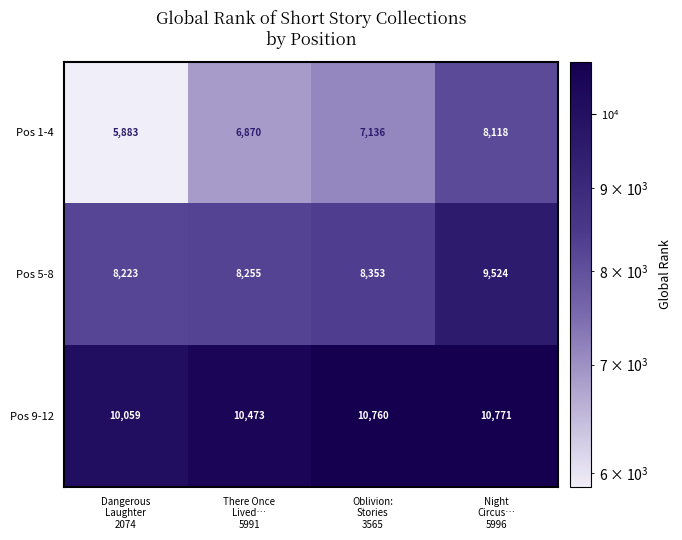

What is the greatest value displayed?

10771